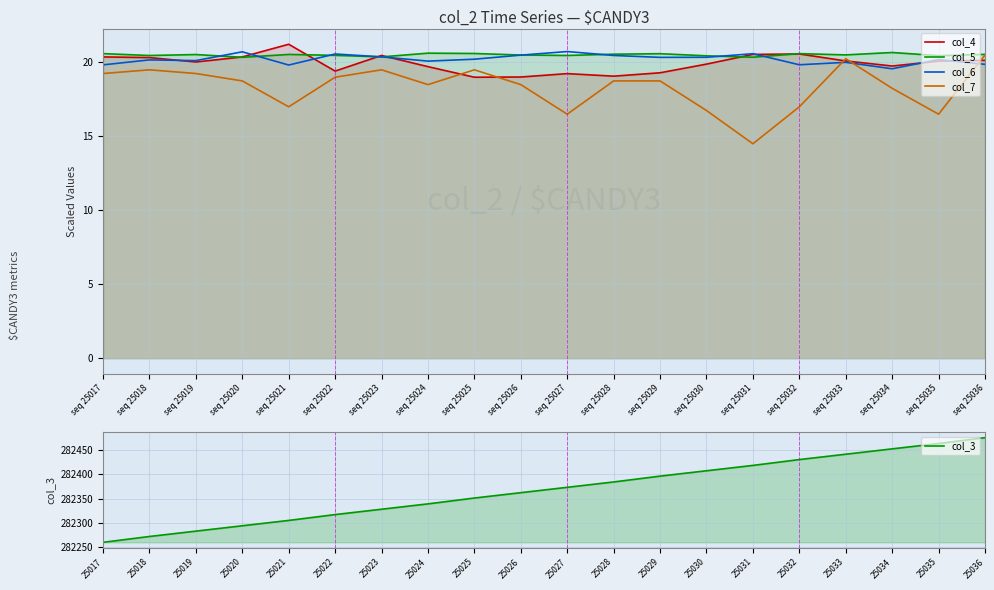

What is the highest value of the col_6 series?

20.7